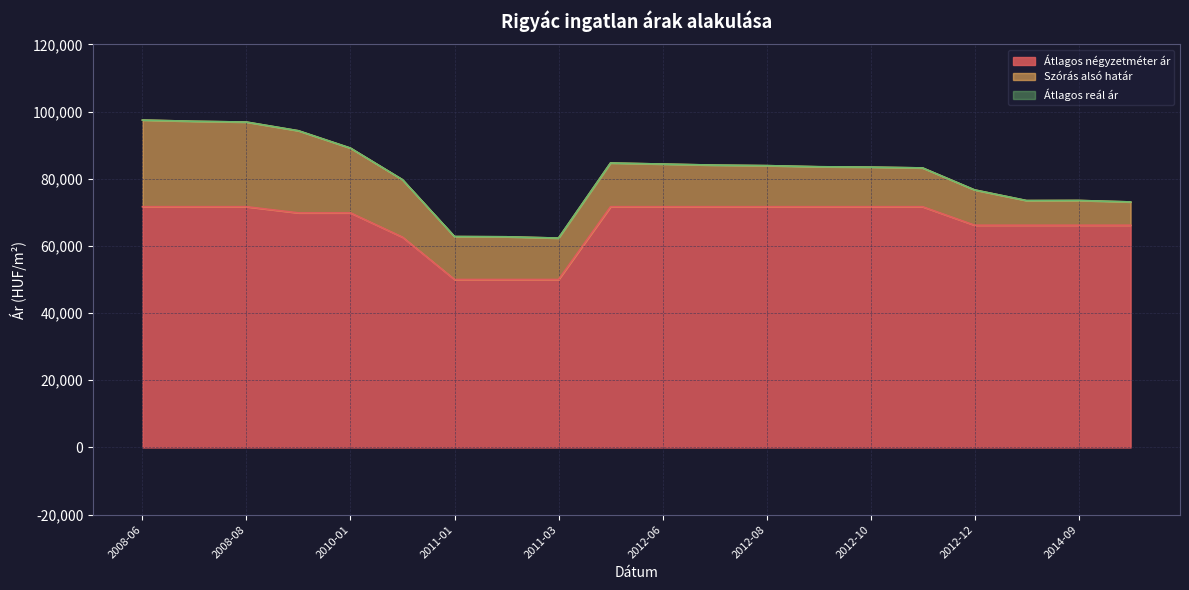

What is the label of the 13th point from the right?

2011-02